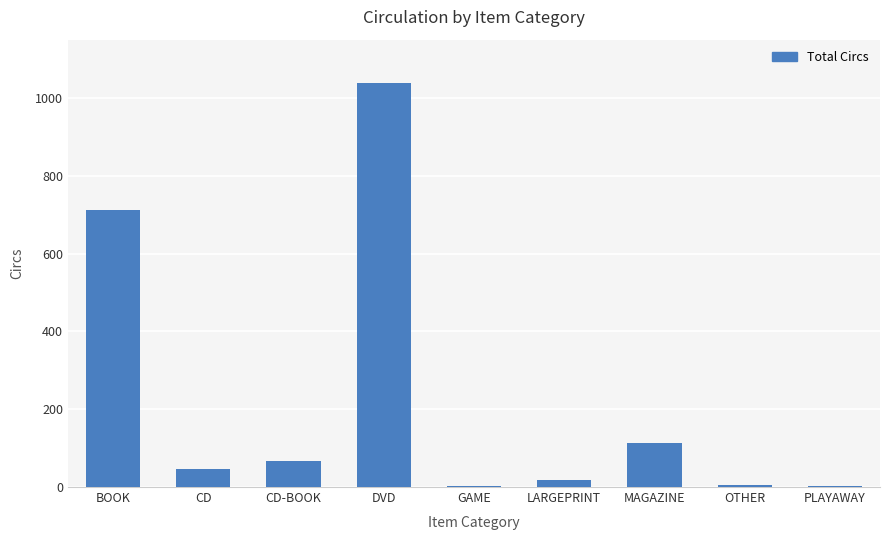

What is the greatest value displayed?

1038